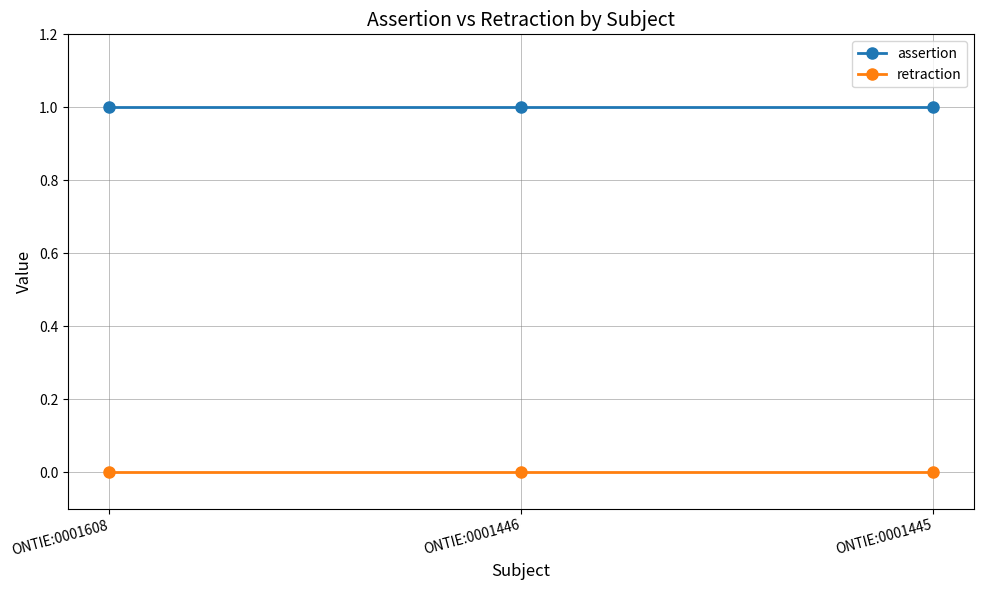

Reading right to left, transcribe all the data shown in this chart.

assertion: 1	1	1
retraction: 0	0	0